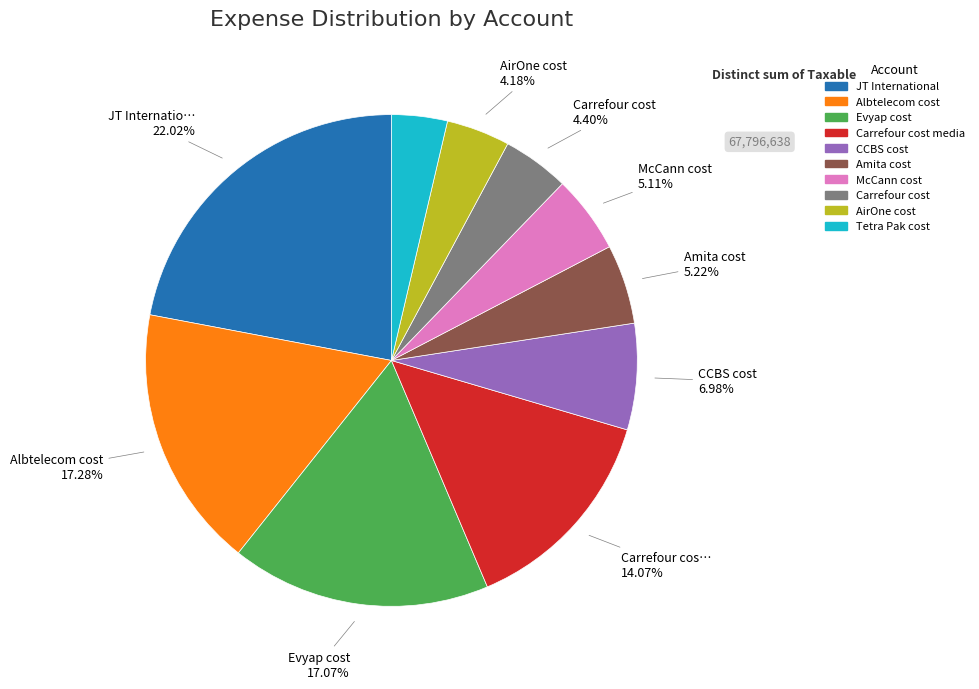

Does Amita cost account for over 50% of the chart?

No